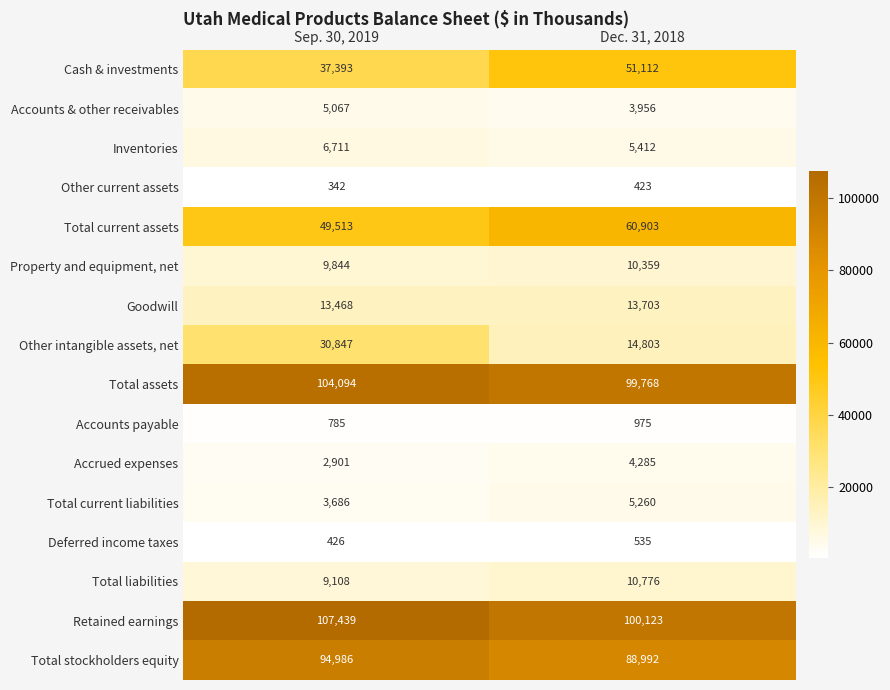

The value of Goodwill at Sep. 30, 2019 is 21333. True or false?

False